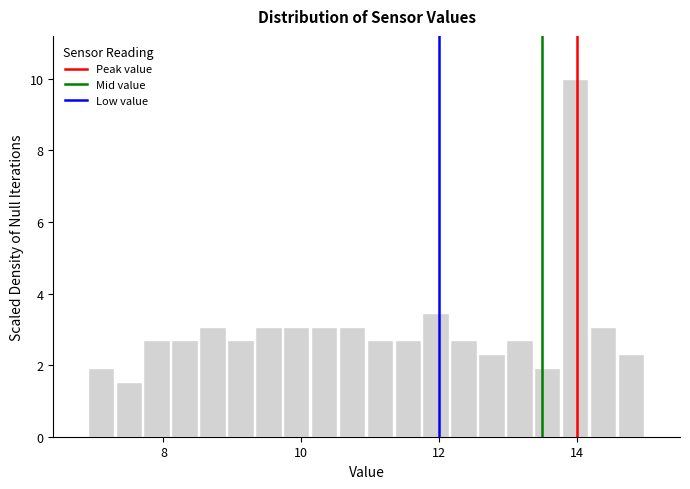

Around what value on the x-axis is the tallest bar? Give the approximate position of its centre, as read against the axis.

14.0